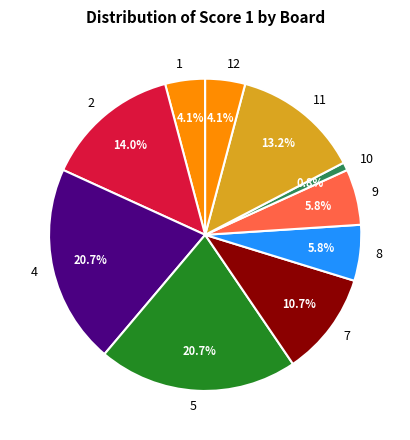

Combined, do 1 and 10 account for over 50%?

No